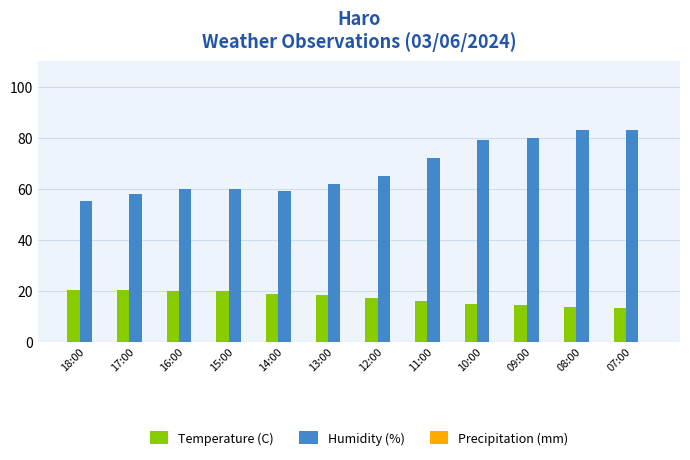

Between 15:00 and 07:00, which series saw the biggest shift?

Humidity (%)